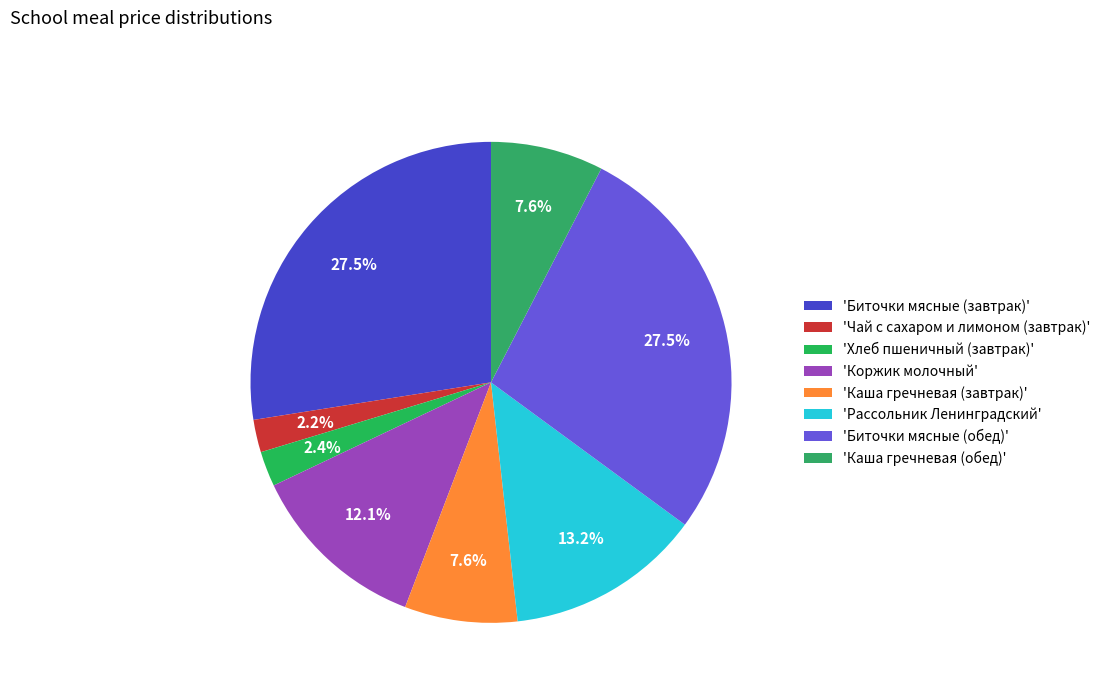

Is there a majority slice in this chart?

No